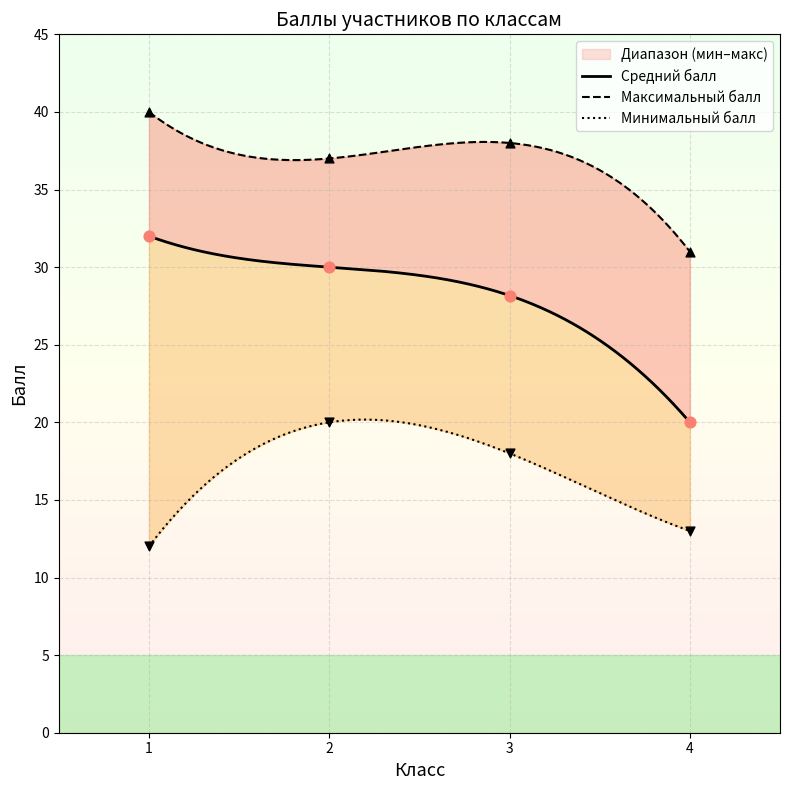

Which series reaches the maximum Y coordinate?

Максимальный балл